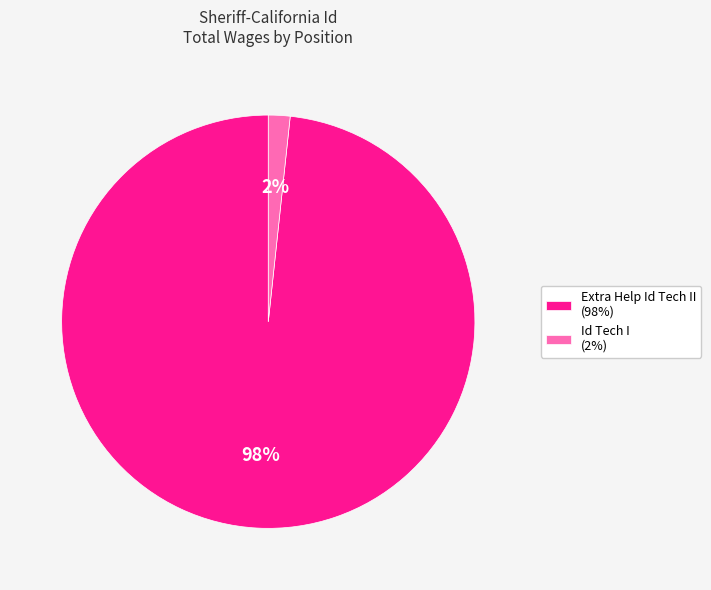

To the nearest percent, what is the average slice percentage?

50%